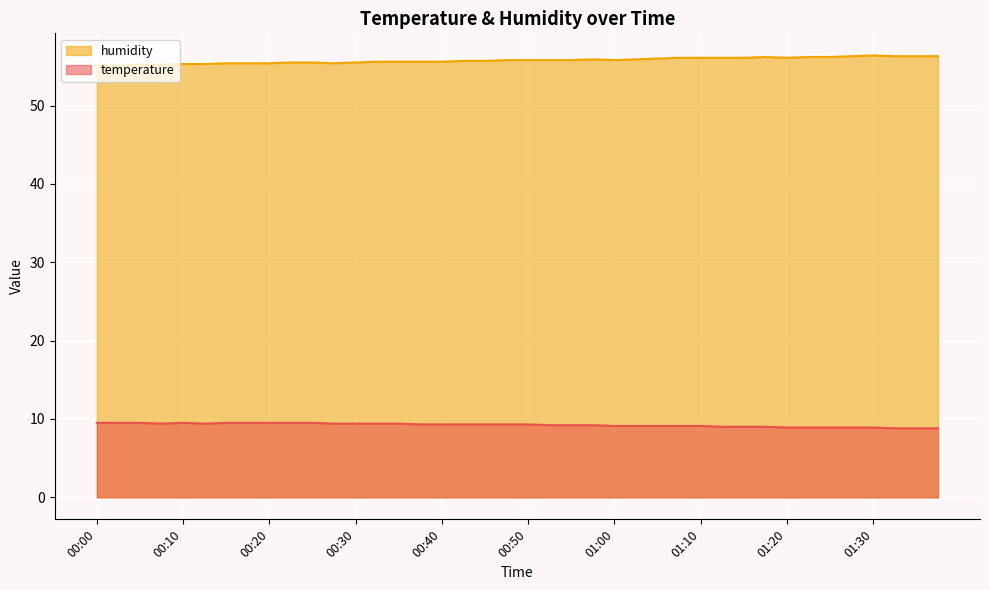

What is the approximate value of temperature at 01:35?

8.8